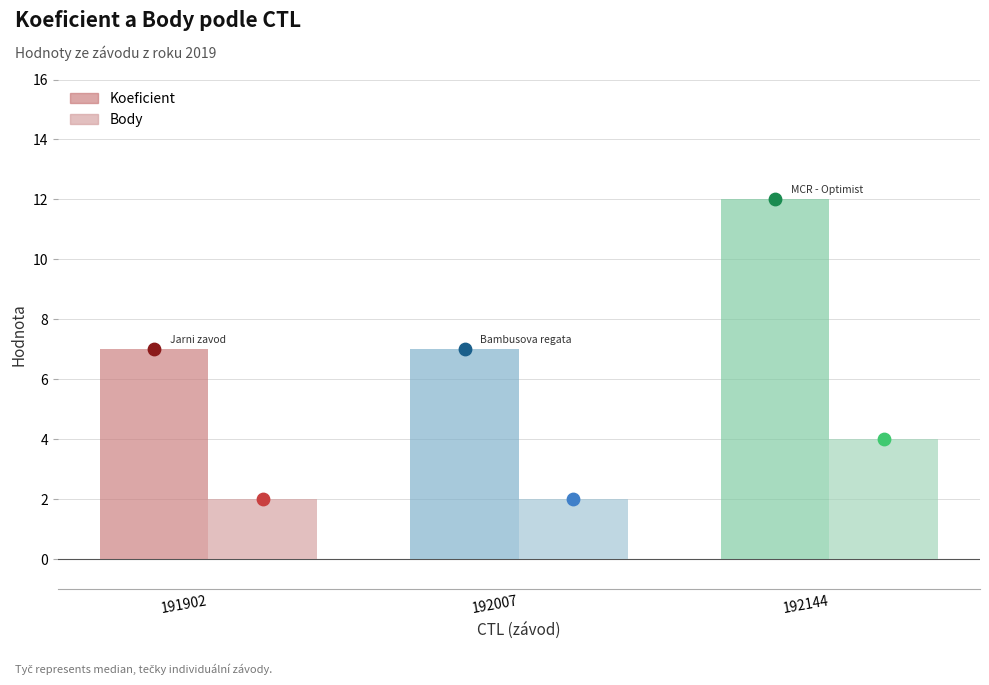

At how many categories does at least one series exceed 7?

1